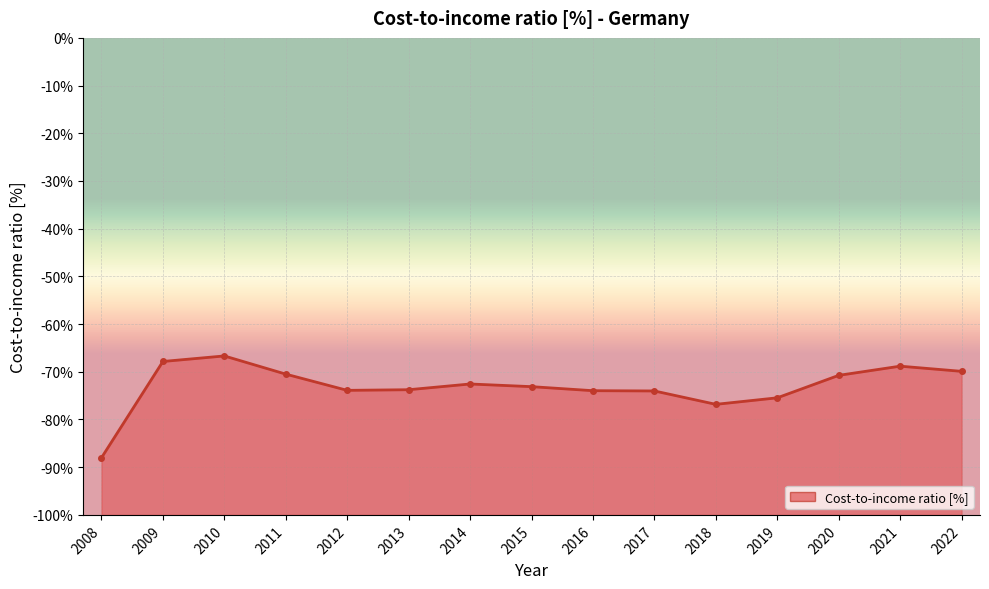

Reading right to left, what are all the values shown in this chart?

-69.9	-68.8	-70.7	-75.5	-76.8	-74.0	-74.0	-73.1	-72.6	-73.8	-73.9	-70.5	-66.7	-67.8	-88.0